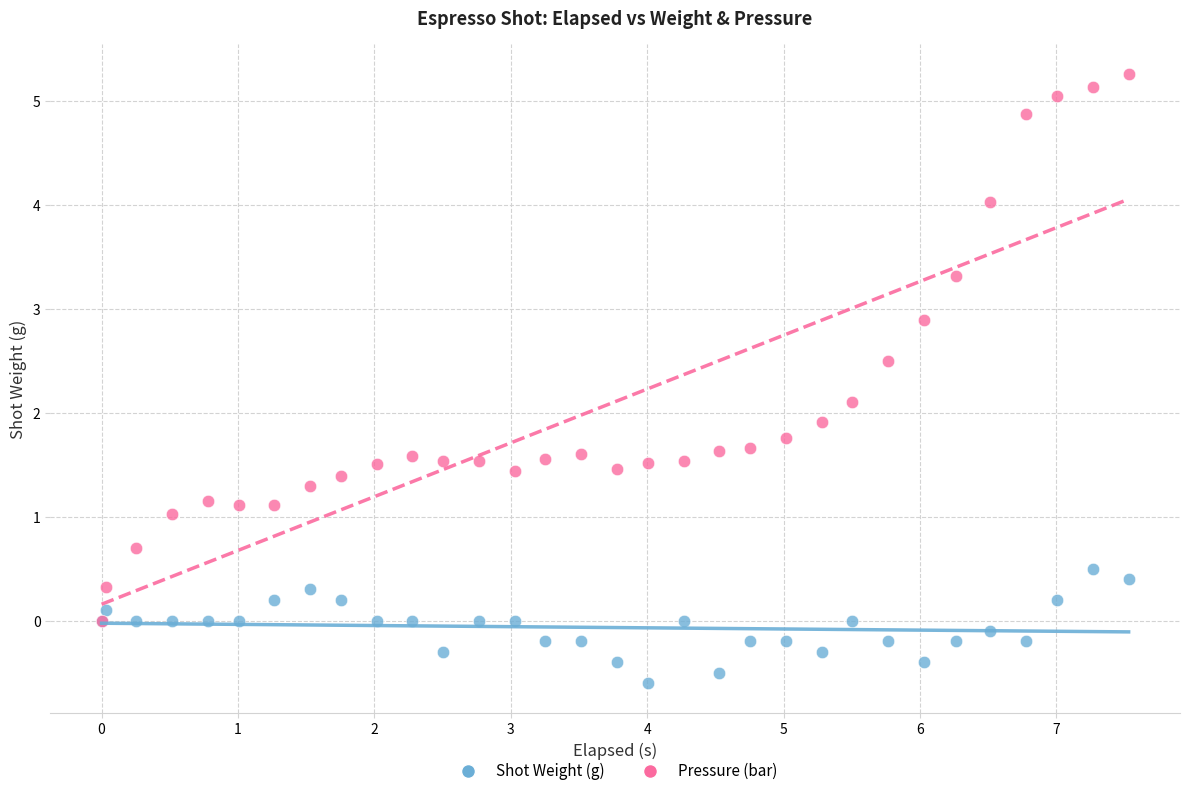

What are all the series names shown in the legend?

Shot Weight (g), Pressure (bar)